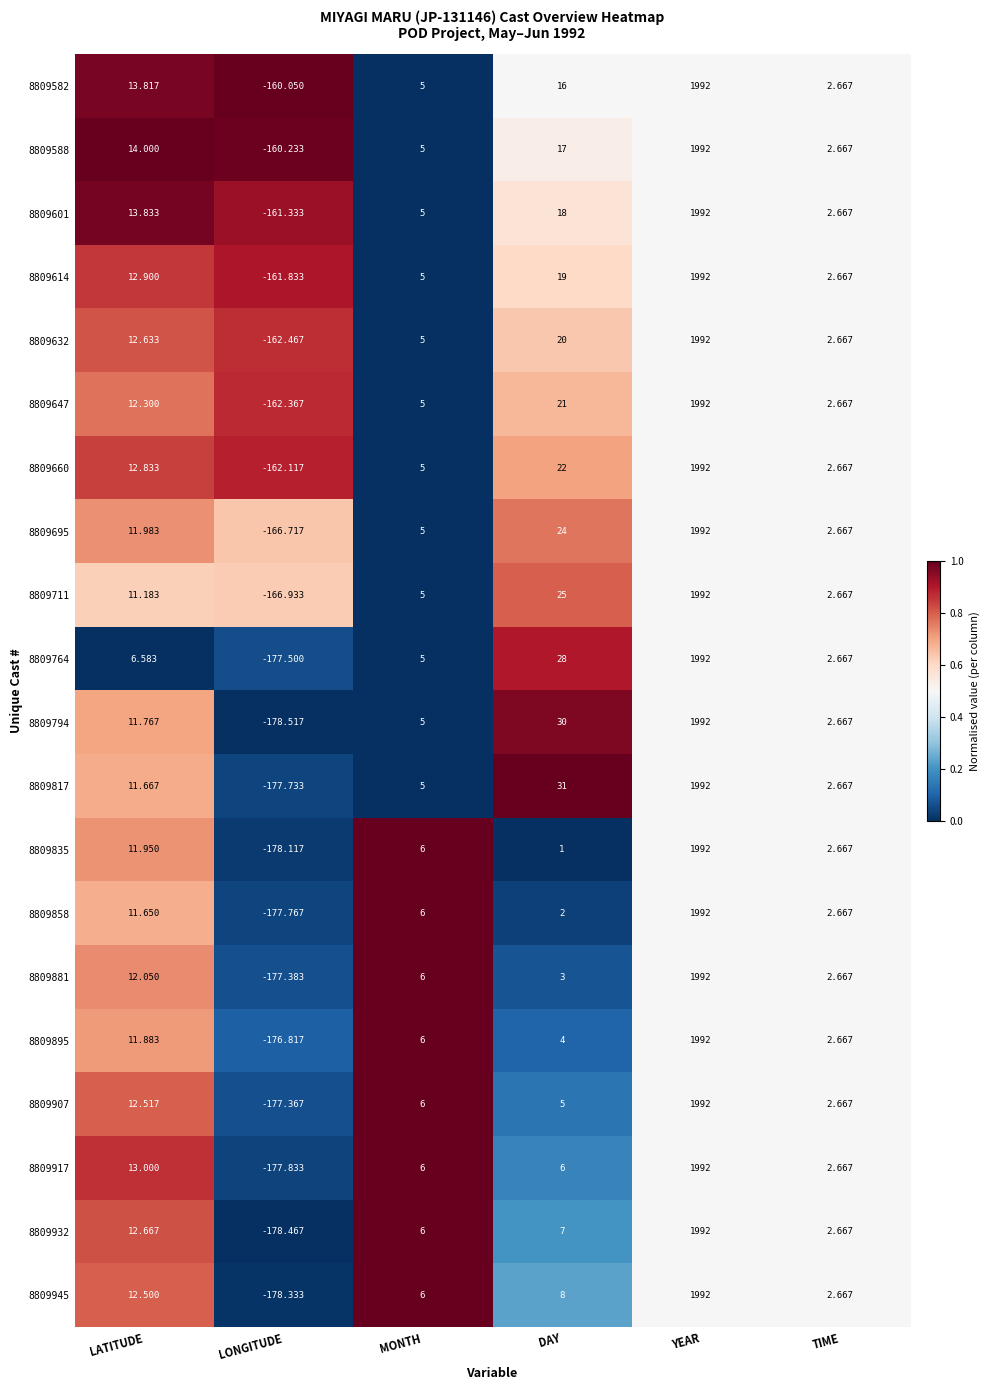

Which category has the lowest value across all series?

LONGITUDE